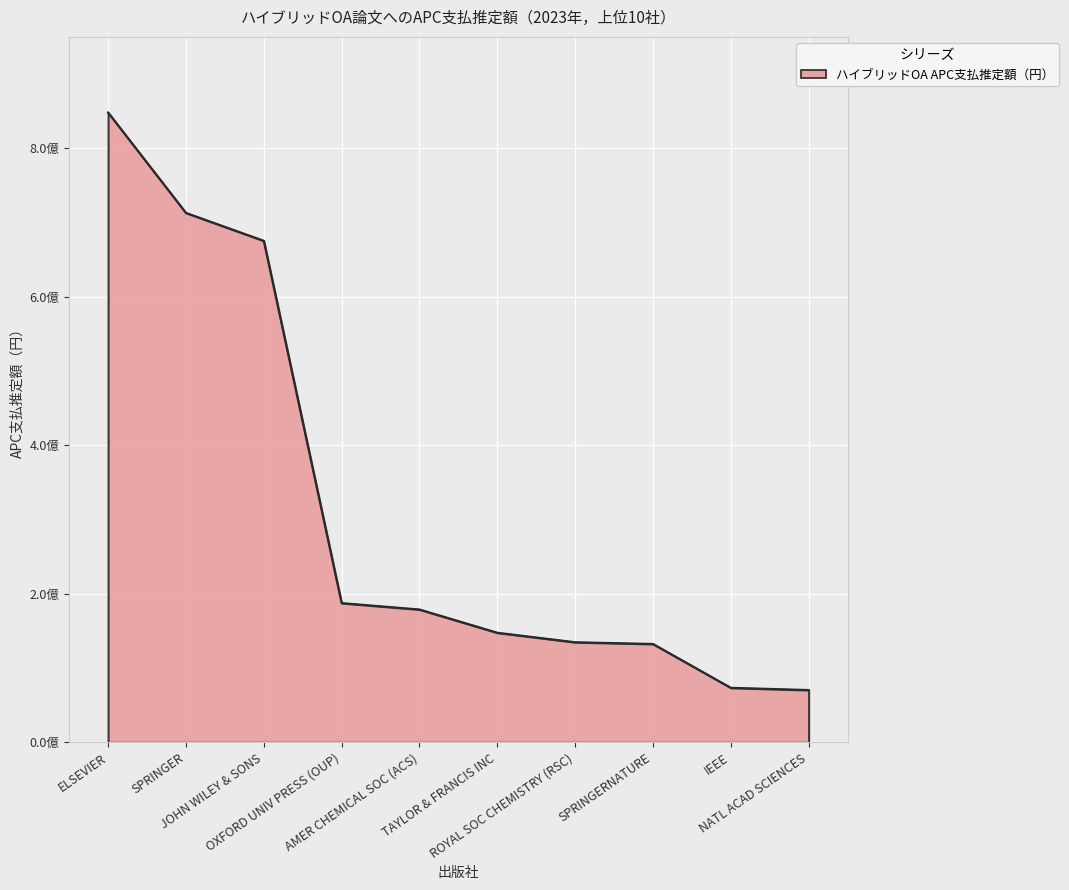

True or false: the data has more than 1 interior local peaks.

False